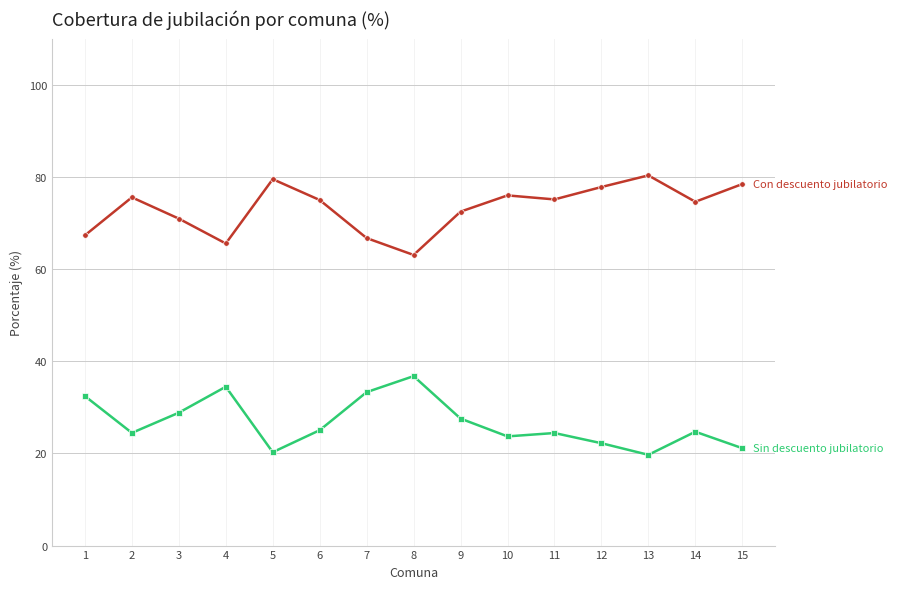

What is the total value across all series at 13?

100.0